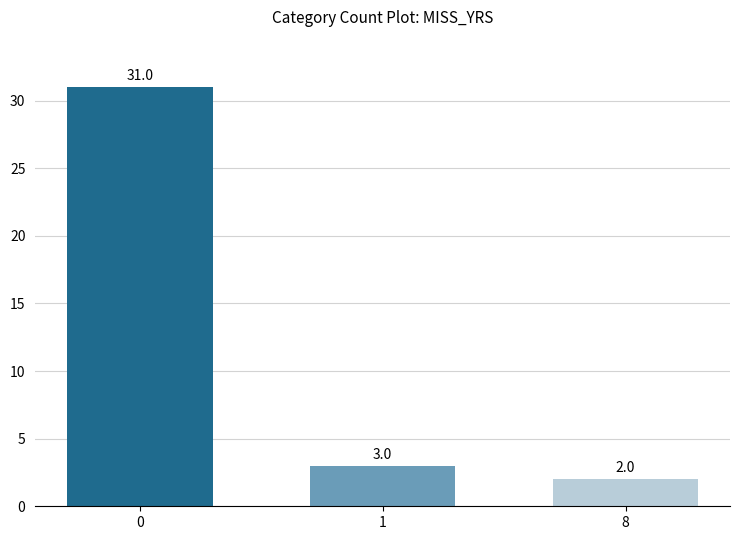

List the labels in order of value, smallest first.

8, 1, 0